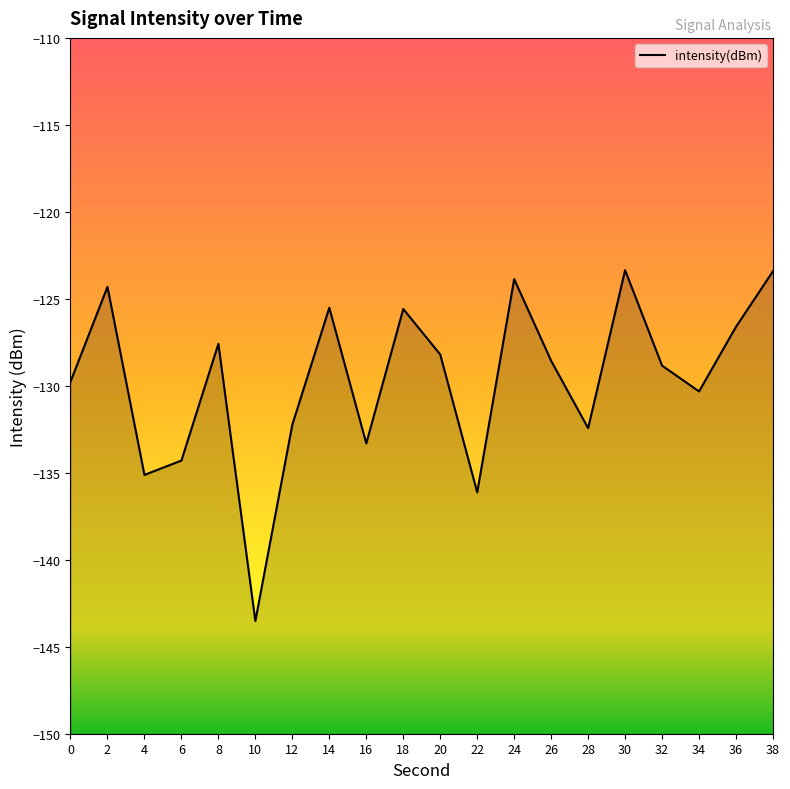

What is the sum of all values?

-2593.0